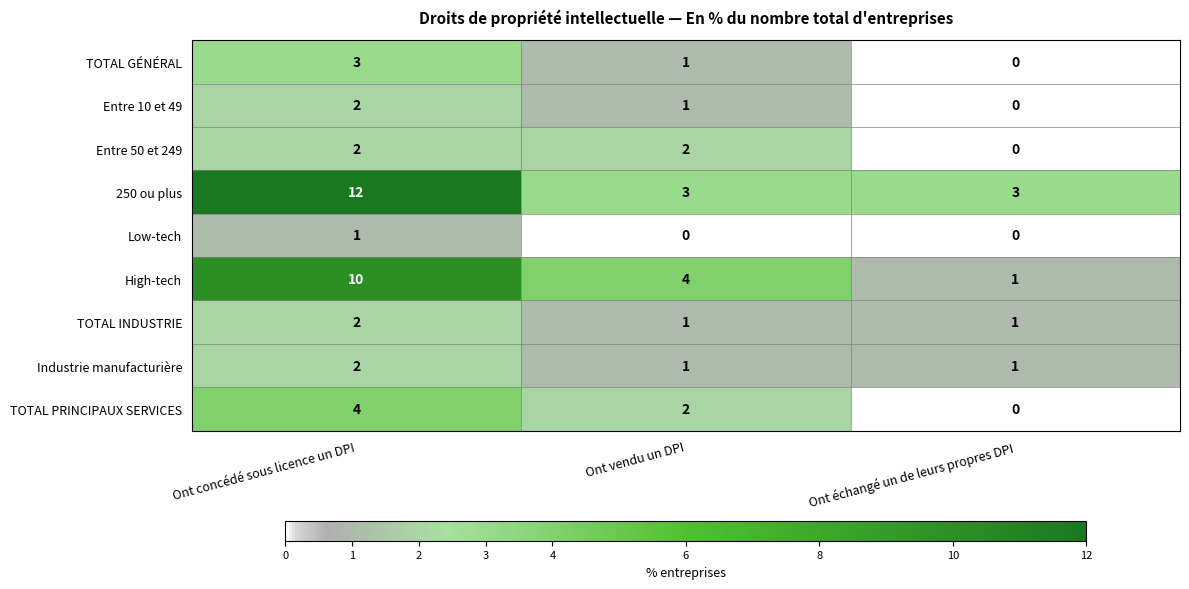

At which category does the chart reach its peak across all series?

Ont concédé sous licence un DPI